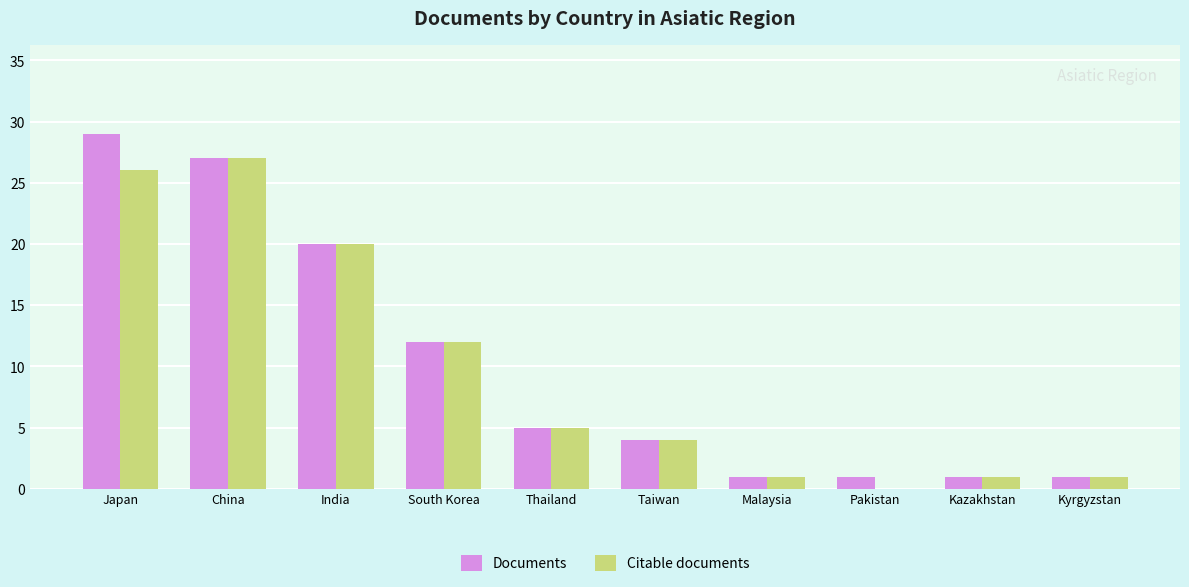

What is the greatest value displayed?

29